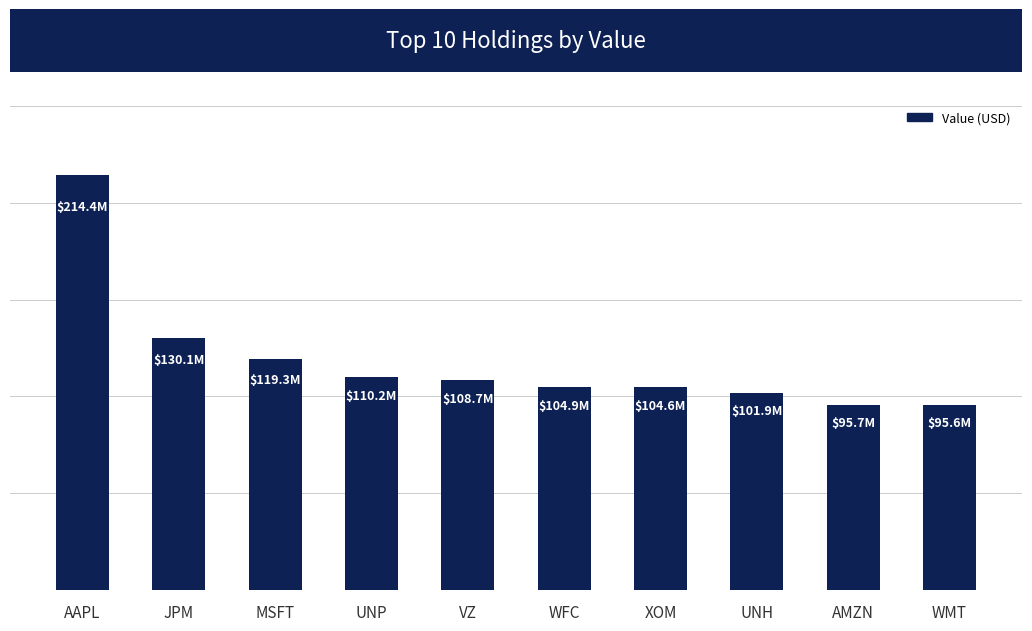

Reading right to left, what are all the values shown in this chart?

95630000	95710000	101882000	104643000	104894000	108654000	110210000	119328000	130108000	214379000